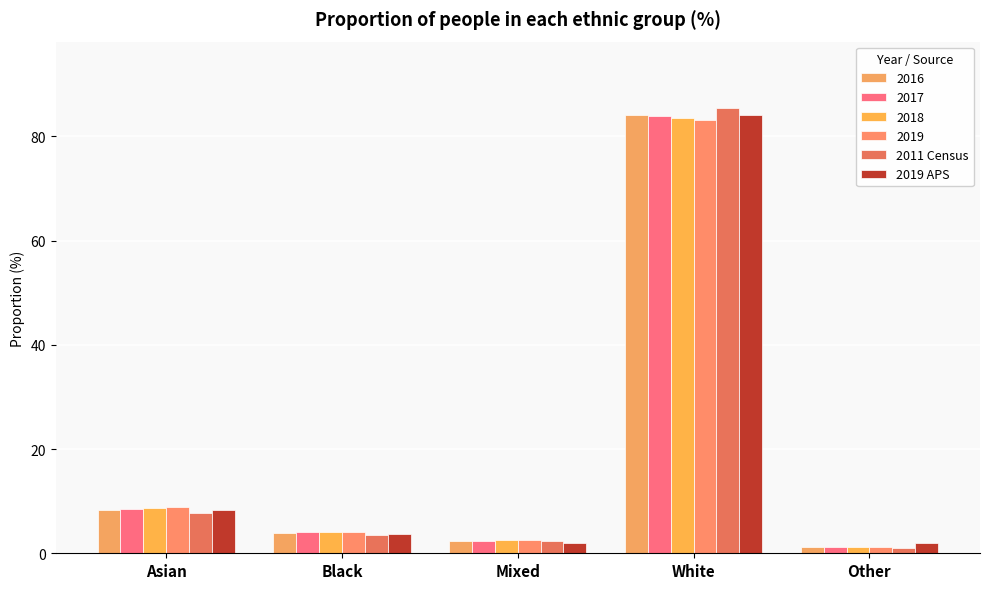

The 2011 Census series shows 12.9 at Asian. True or false?

False